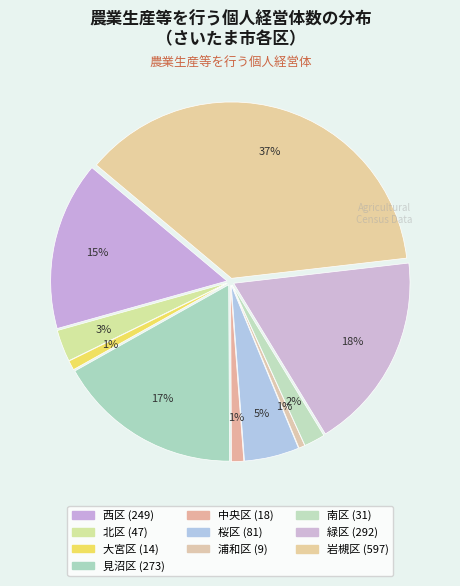

To the nearest percent, what portion does 西区 represent?

15%